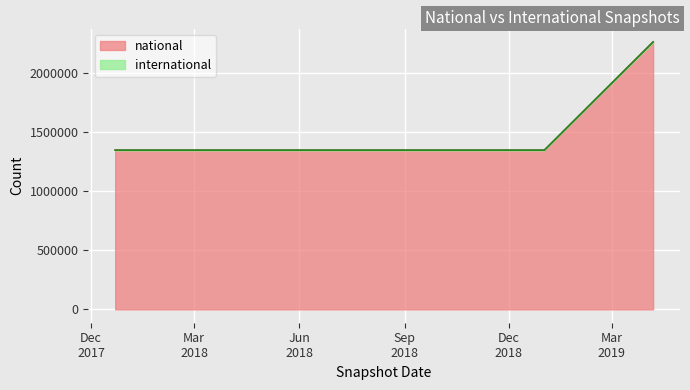

What is the sum of all values?

8995599